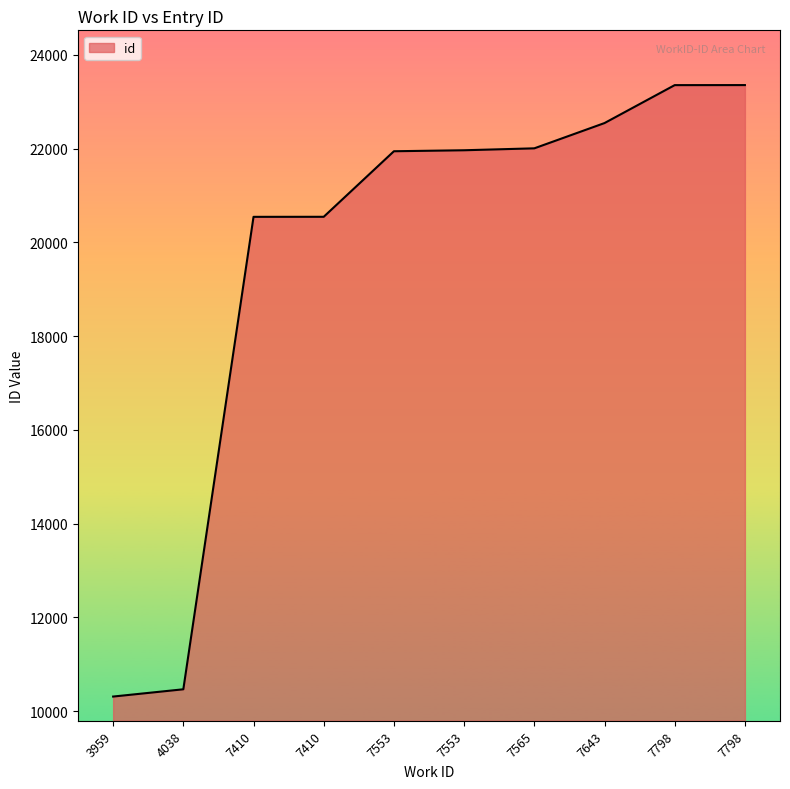

Does the chart have visible grid lines?

No